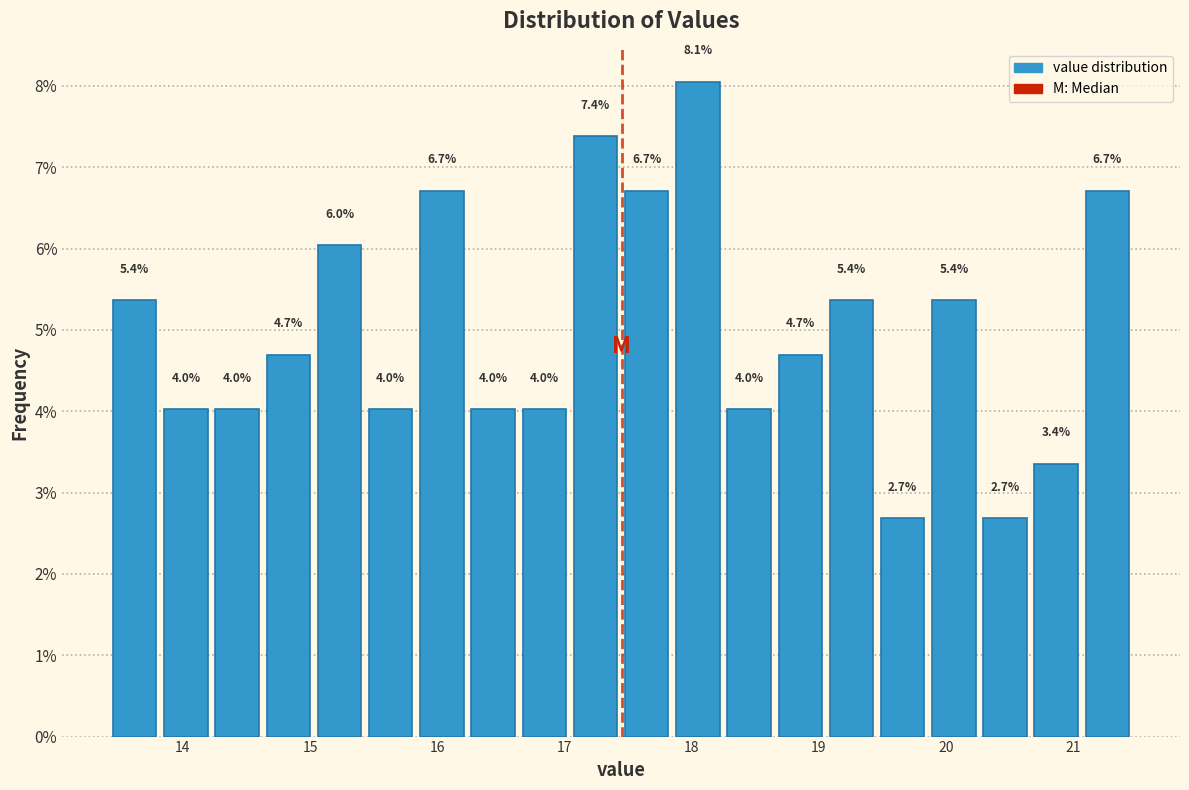

Which range on the x-axis has the tallest bar?

17.9 to 18.3